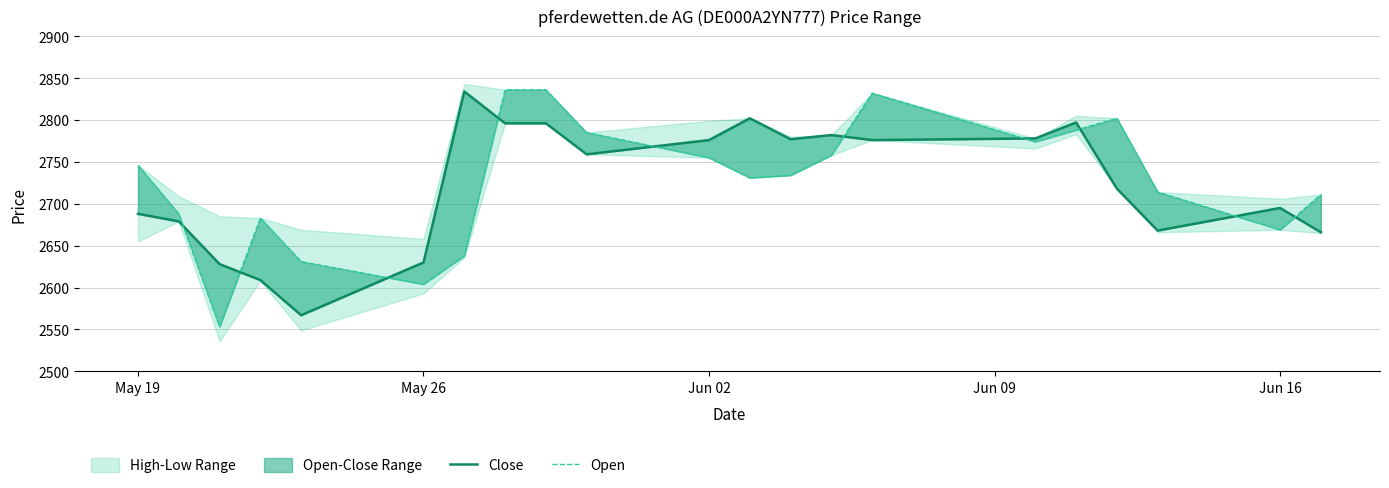

What is the sum of all Close values?

57221